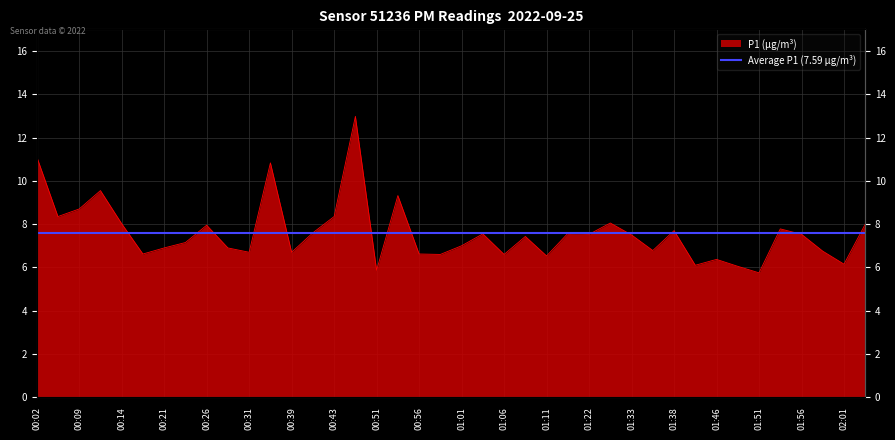

At which label does the data first exceed 7?

00:02